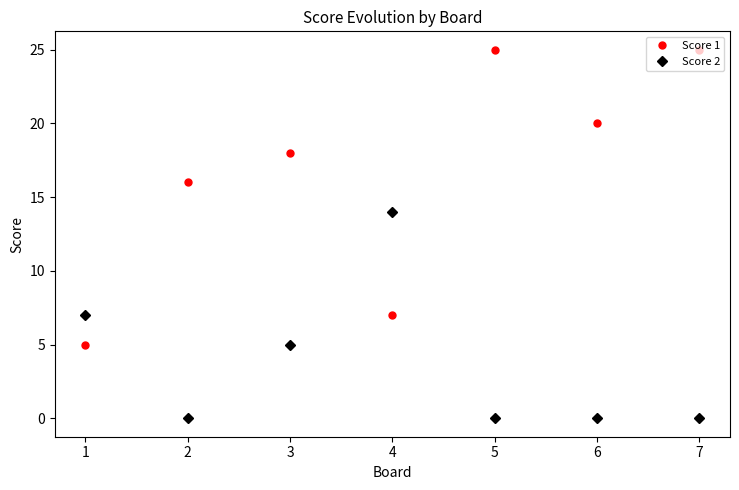

What is the minimum value for Score 1?

5